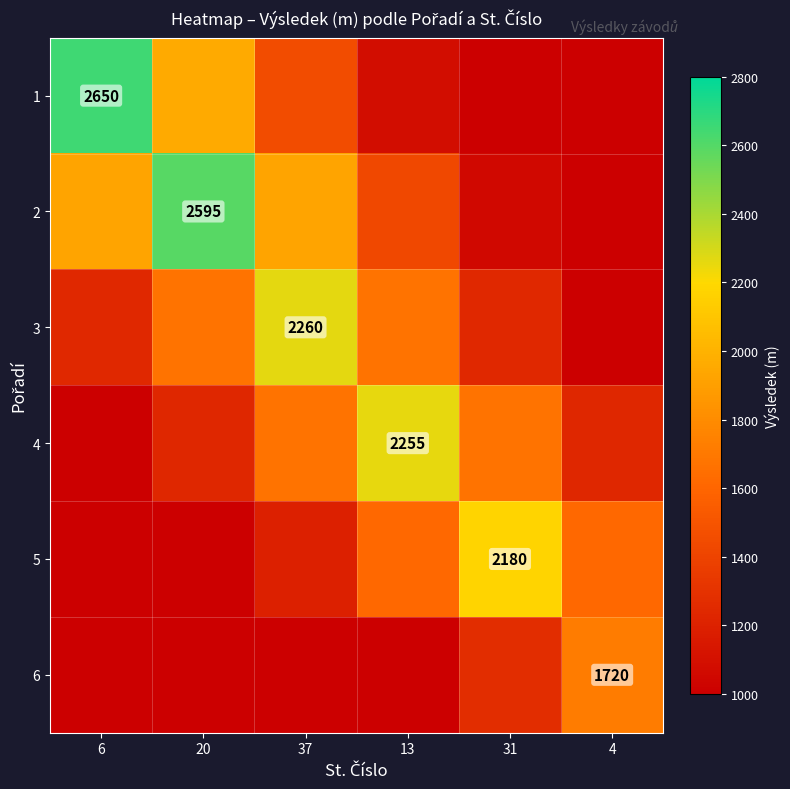

What is the minimum value shown in the chart?

383.8